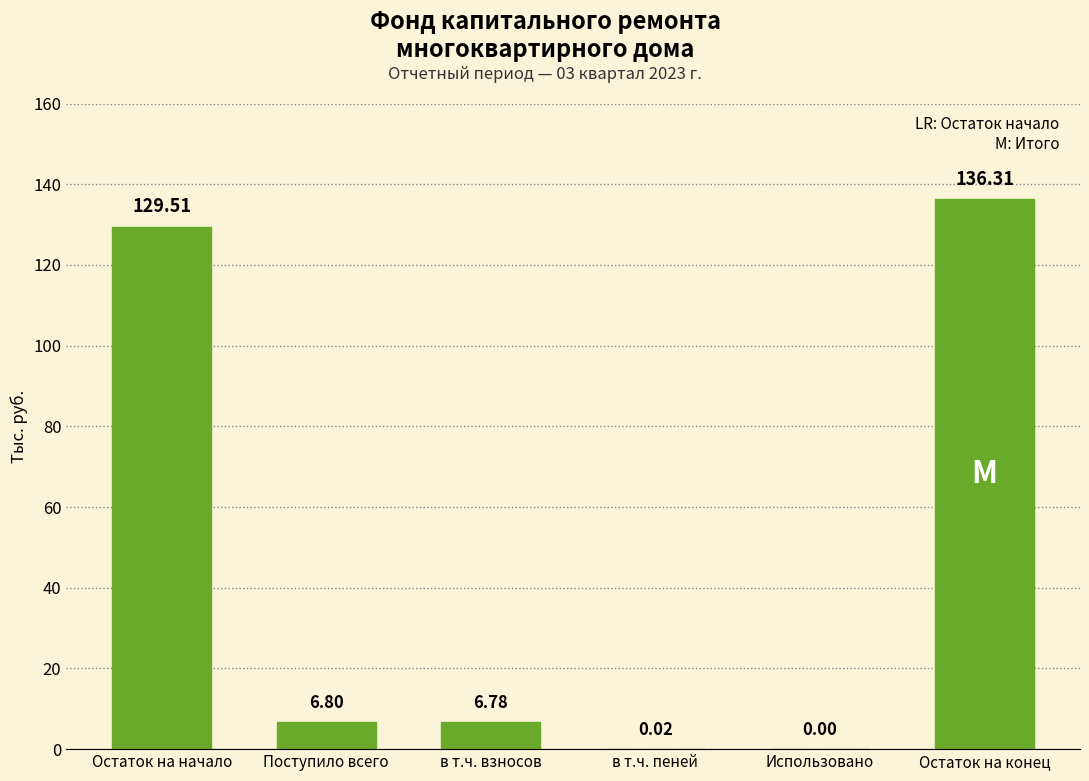

At which label is the value closest to 68?

Поступило всего